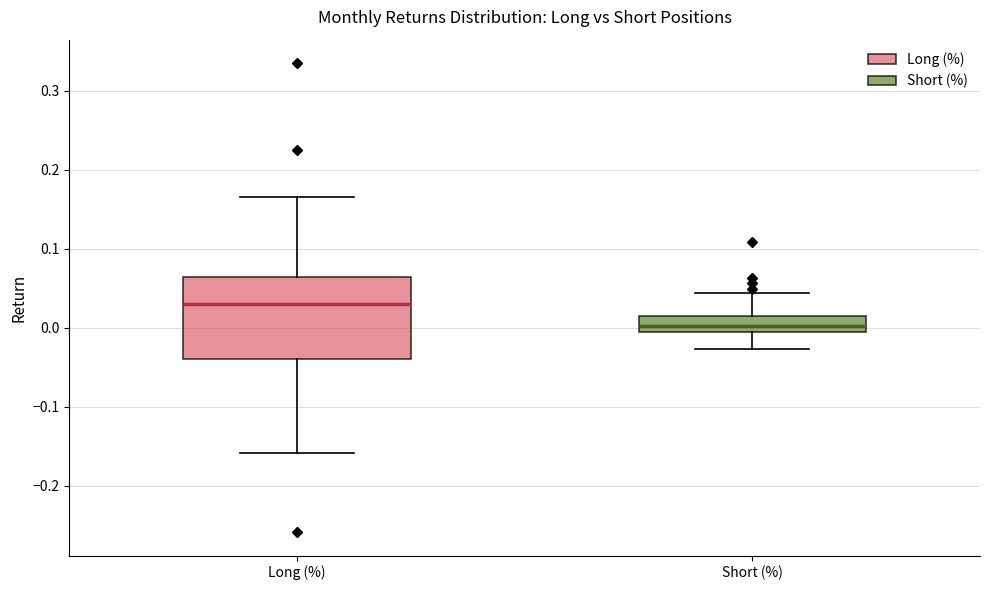

Where does the lower whisker of the box for Long (%) end on the y-axis? The values are not printed on the chart, so give them approximately, as read against the axis.

-0.16